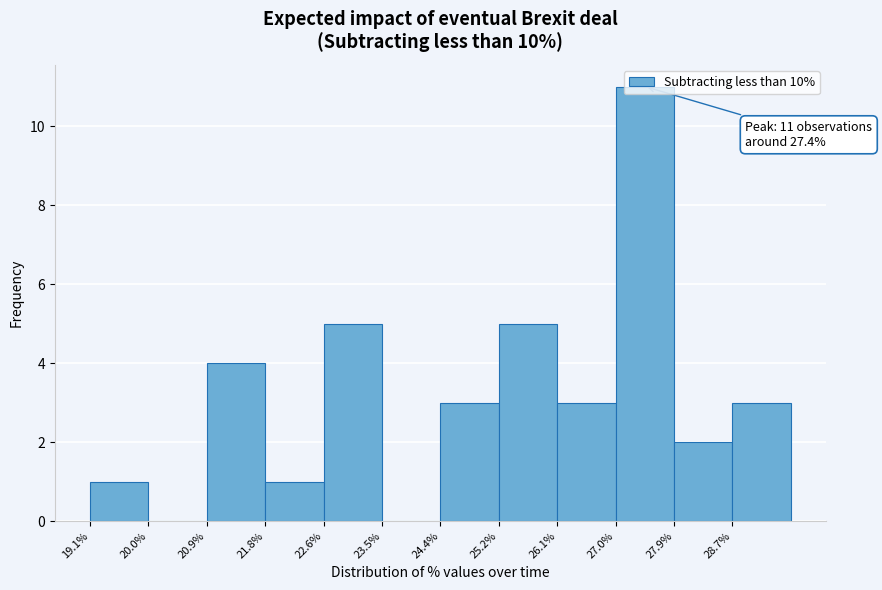

Over which range of the x-axis is the bar tallest?

27.0 to 27.9